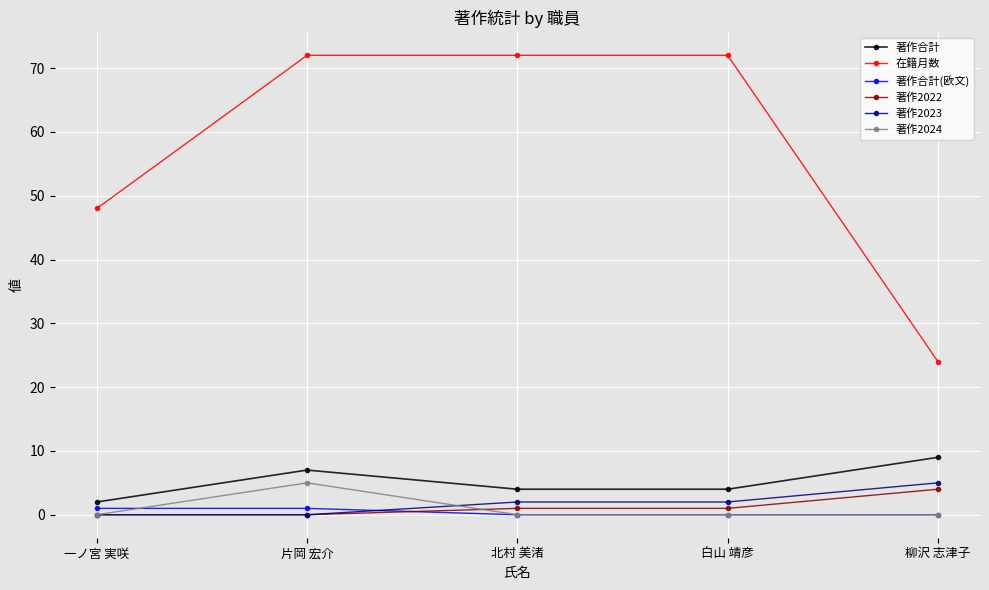

What is the label of the 4th point from the right?

片岡 宏介